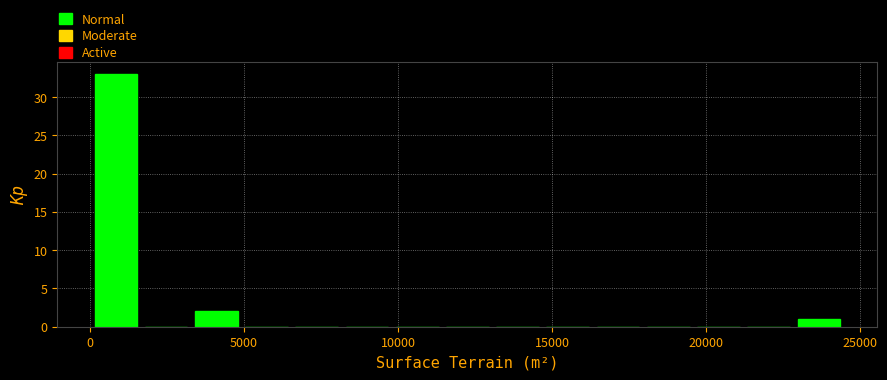

Around what value on the x-axis is the tallest bar? Give the approximate position of its centre, as read against the axis.

1000